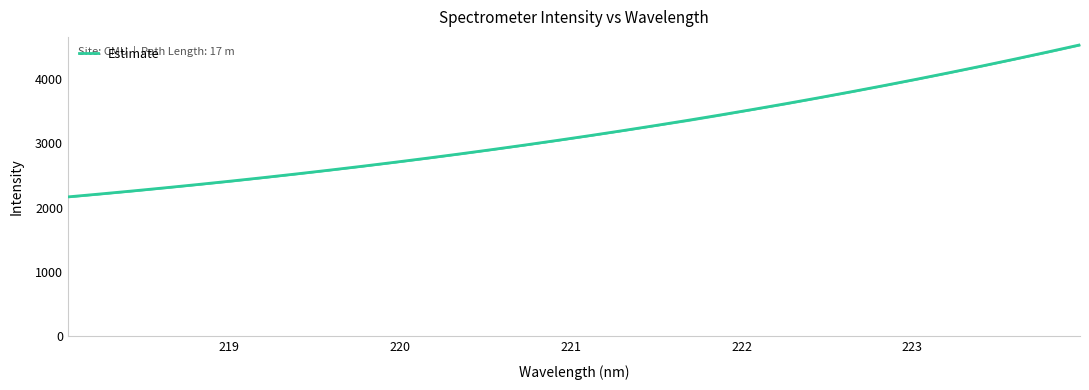

What is the minimum value shown in the chart?

2166.9